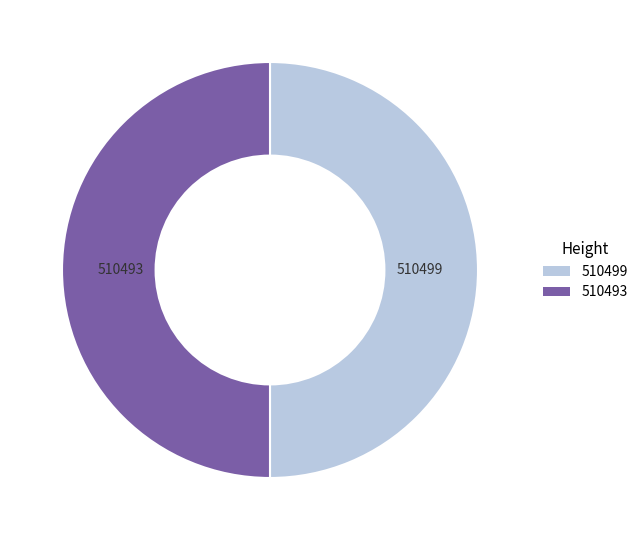

The 510493 slice represents 44% of the pie. True or false?

False